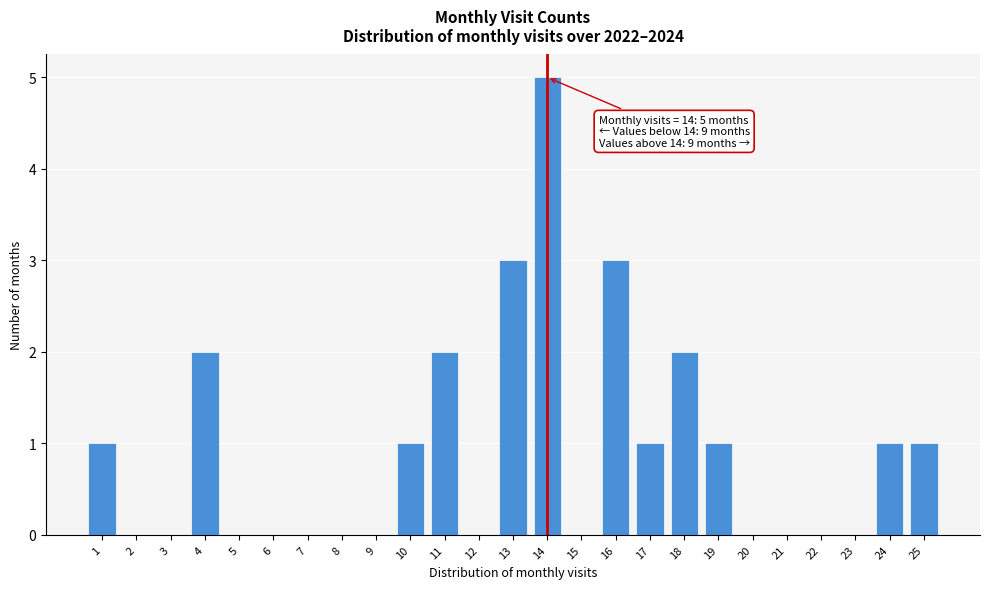

Reading left to right, list all the values displayed in this chart.

1=1	2=0	3=0	4=2	5=0	6=0	7=0	8=0	9=0	10=1	11=2	12=0	13=3	14=5	15=0	16=3	17=1	18=2	19=1	20=0	21=0	22=0	23=0	24=1	25=1